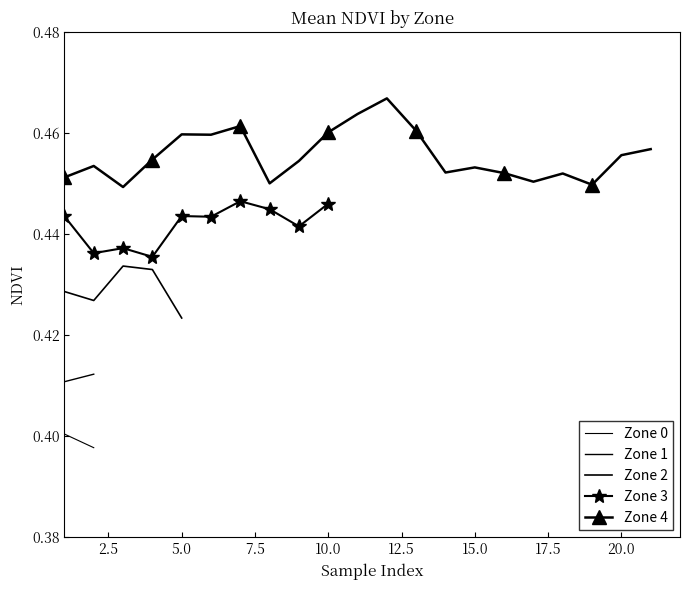

Rank the series by their average value, from lowest to highest.

Zone 0, Zone 1, Zone 2, Zone 3, Zone 4